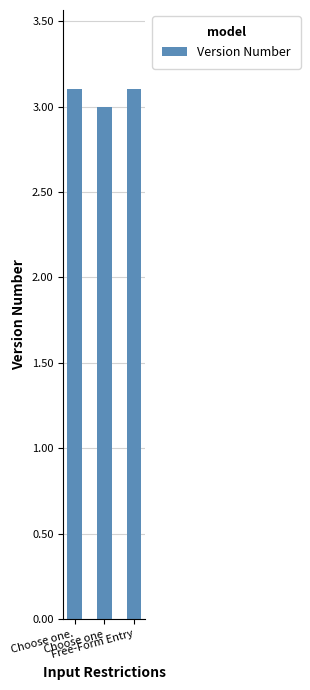

Count the number of categories in the chart.

3